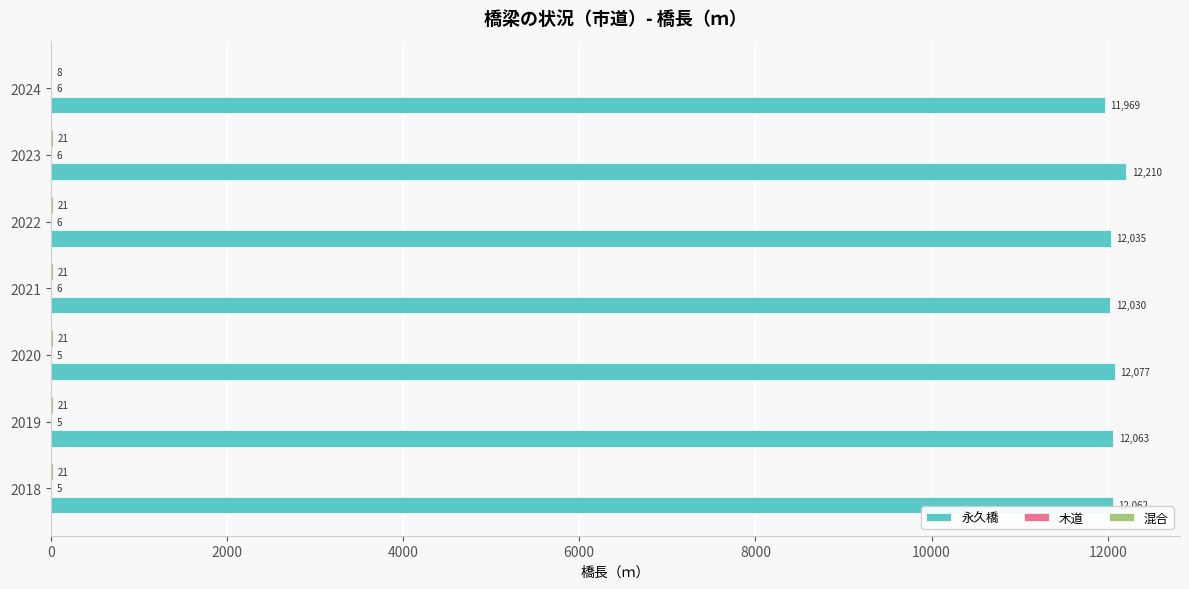

Between 2020 and 2023, which series saw the biggest shift?

永久橋